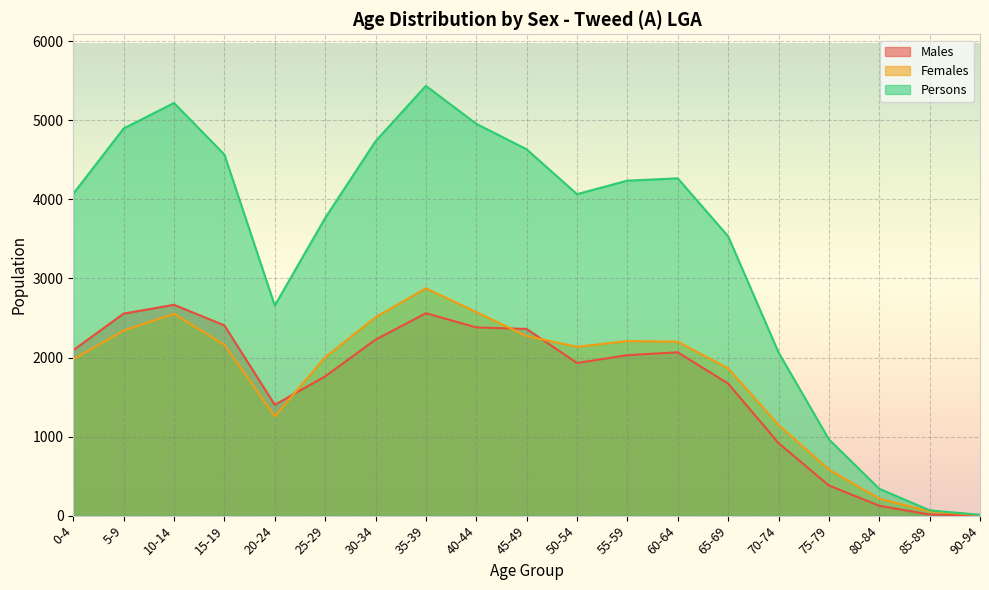

At which category does the chart reach its peak across all series?

35-39